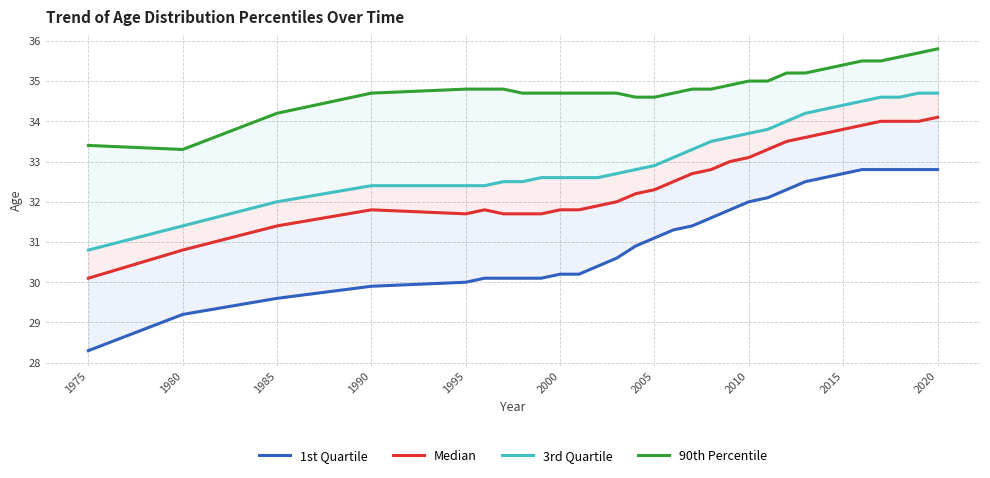

True or false: Median and 1st Quartile intersect in this chart.

False